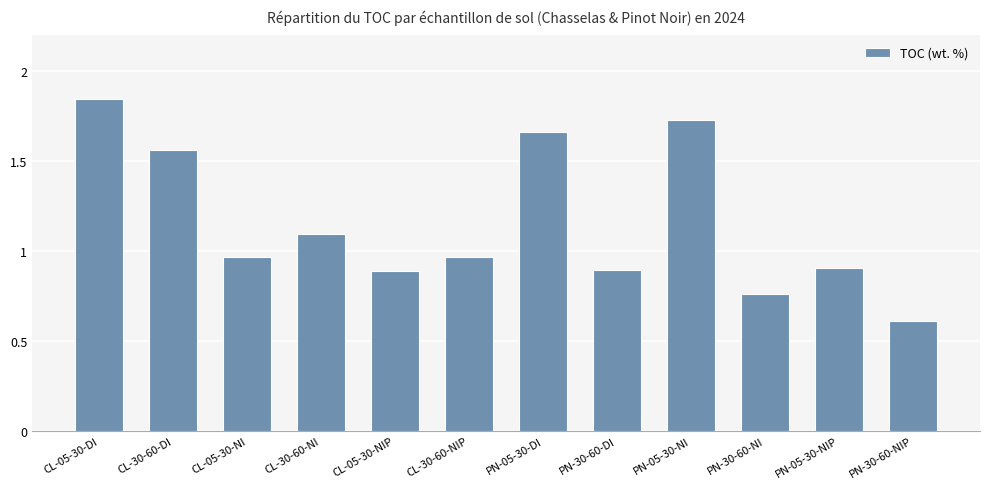

What is the difference between the maximum and minimum values?

1.2